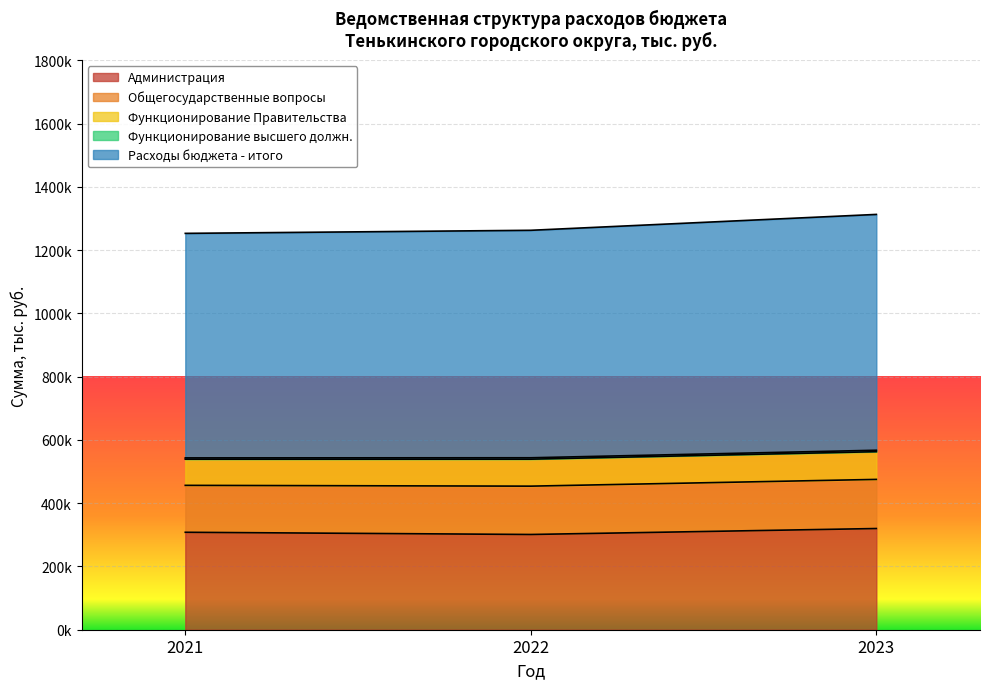

Is it true that Общегосударственные вопросы equals 155246.9 at 2023?

True